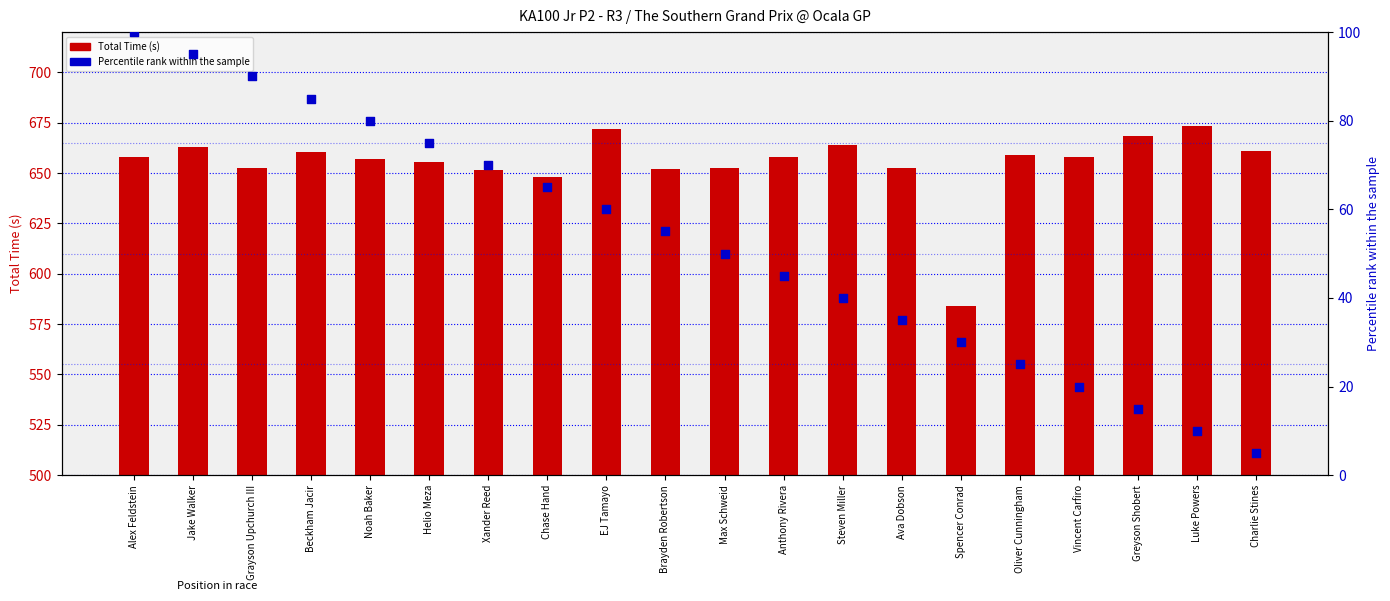

Which series reaches the minimum Y coordinate?

Percentile rank